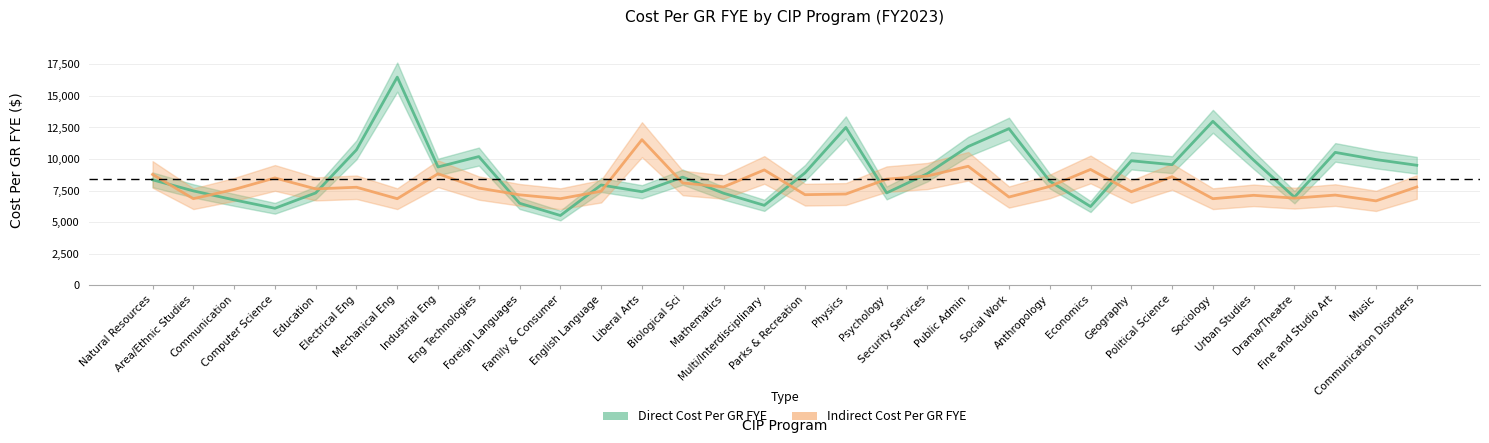

What position from the right is Communication?

30